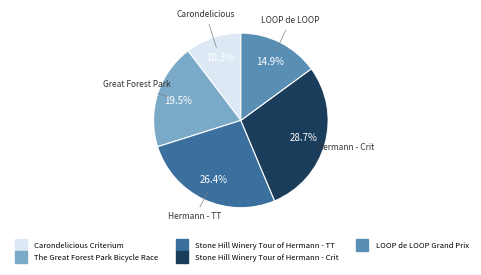

To the nearest percent, what is the difference between the largest and smallest slice percentages?

18%